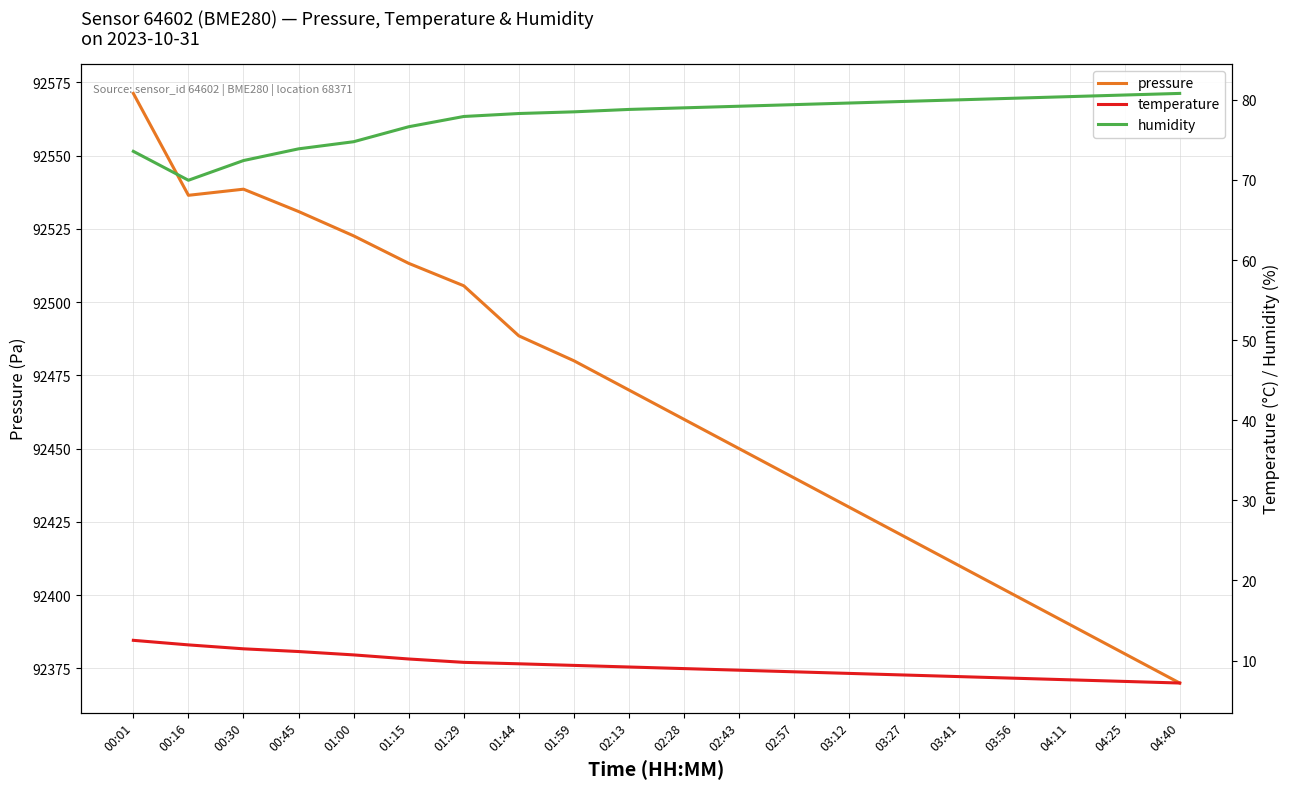

What is the sum of all pressure values?

1849307.2